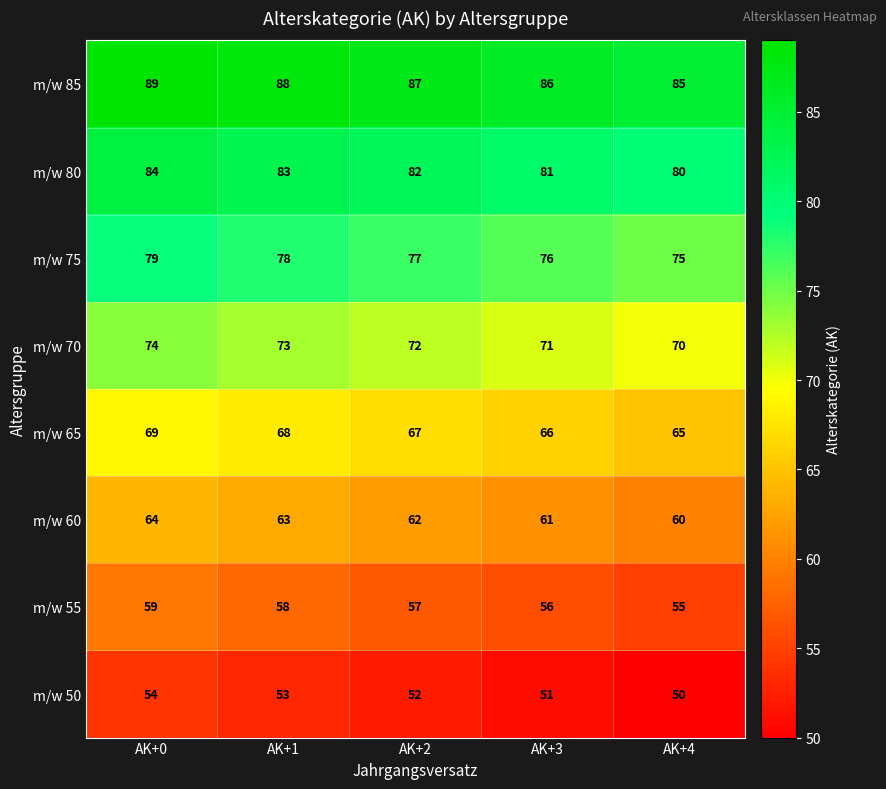

What is the average value of the m/w 60 series?

62